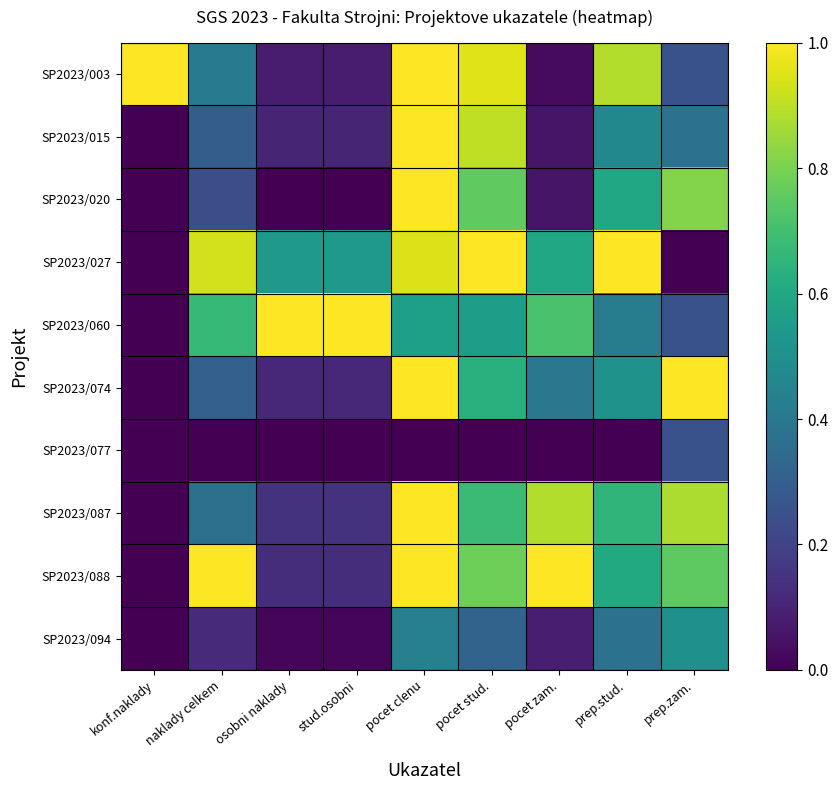

Reading left to right, list all the values displayed in this chart.

SP2023/003: konf.naklady=1.0	naklady celkem=0.4	osobni naklady=0.1	stud.osobni=0.1	pocet clenu=1.0	pocet stud.=1.0	pocet zam.=0.0	prep.stud.=0.9	prep.zam.=0.2
SP2023/015: konf.naklady=0.0	naklady celkem=0.3	osobni naklady=0.1	stud.osobni=0.1	pocet clenu=1.0	pocet stud.=0.9	pocet zam.=0.1	prep.stud.=0.5	prep.zam.=0.4
SP2023/020: konf.naklady=0.0	naklady celkem=0.2	osobni naklady=0.0	stud.osobni=0.0	pocet clenu=1.0	pocet stud.=0.8	pocet zam.=0.1	prep.stud.=0.6	prep.zam.=0.8
SP2023/027: konf.naklady=0.0	naklady celkem=0.9	osobni naklady=0.5	stud.osobni=0.5	pocet clenu=0.9	pocet stud.=1.0	pocet zam.=0.6	prep.stud.=1.0	prep.zam.=0.0
SP2023/060: konf.naklady=0.0	naklady celkem=0.7	osobni naklady=1.0	stud.osobni=1.0	pocet clenu=0.6	pocet stud.=0.6	pocet zam.=0.7	prep.stud.=0.4	prep.zam.=0.2
SP2023/074: konf.naklady=0.0	naklady celkem=0.3	osobni naklady=0.1	stud.osobni=0.1	pocet clenu=1.0	pocet stud.=0.6	pocet zam.=0.4	prep.stud.=0.5	prep.zam.=1.0
SP2023/077: konf.naklady=0.0	naklady celkem=0.0	osobni naklady=0.0	stud.osobni=0.0	pocet clenu=0.0	pocet stud.=0.0	pocet zam.=0.0	prep.stud.=0.0	prep.zam.=0.2
SP2023/087: konf.naklady=0.0	naklady celkem=0.4	osobni naklady=0.1	stud.osobni=0.1	pocet clenu=1.0	pocet stud.=0.7	pocet zam.=0.9	prep.stud.=0.7	prep.zam.=0.9
SP2023/088: konf.naklady=0.0	naklady celkem=1.0	osobni naklady=0.1	stud.osobni=0.1	pocet clenu=1.0	pocet stud.=0.8	pocet zam.=1.0	prep.stud.=0.6	prep.zam.=0.8
SP2023/094: konf.naklady=0.0	naklady celkem=0.1	osobni naklady=0.0	stud.osobni=0.0	pocet clenu=0.4	pocet stud.=0.3	pocet zam.=0.1	prep.stud.=0.4	prep.zam.=0.5